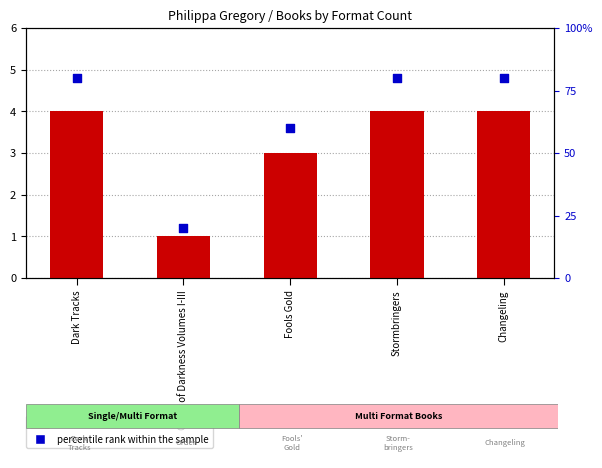

At how many categories does at least one series exceed 1?

5